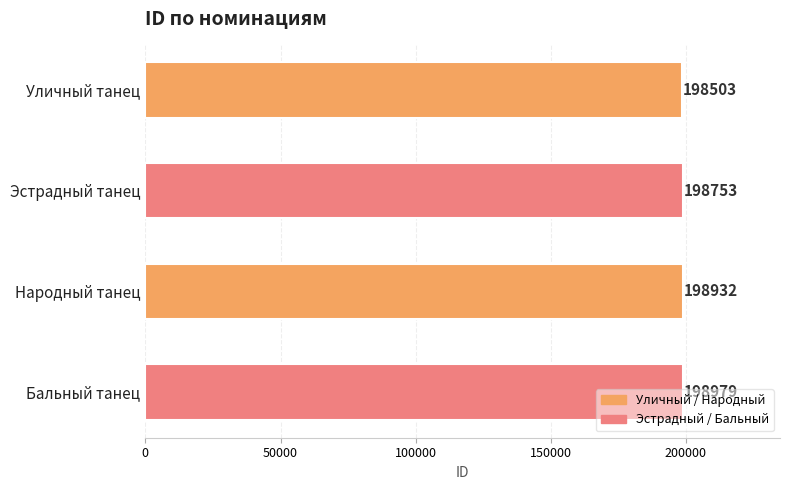

How many data points are less than 198932?

2